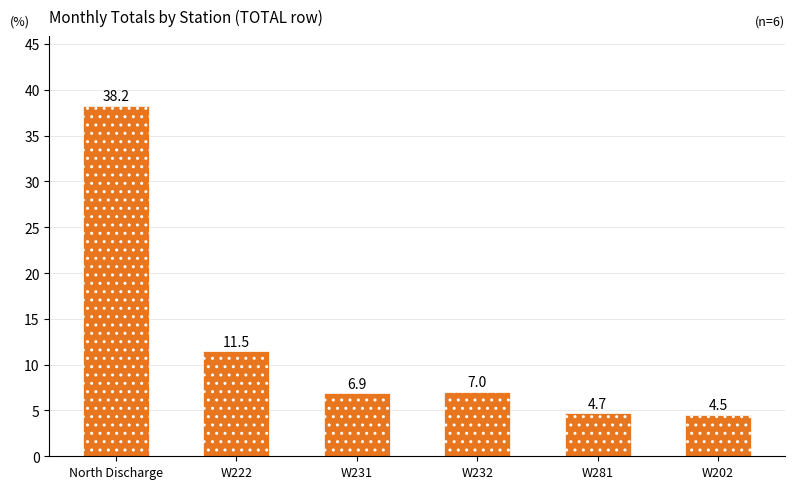

Which label corresponds to the largest value in the chart?

North Discharge